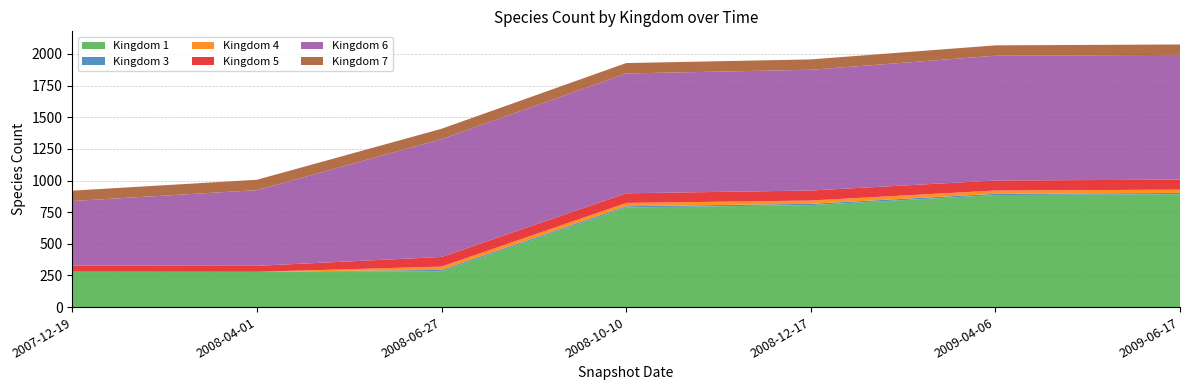

Reading left to right, list all the values displayed in this chart.

Kingdom 1: 279	278	284	787	806	885	892
Kingdom 3: 1	1	10	10	10	10	10
Kingdom 4: 0	0	26	26	26	26	26
Kingdom 5: 47	47	76	76	79	79	79
Kingdom 6: 511	598	931	947	954	986	986
Kingdom 7: 82	82	82	82	82	82	82